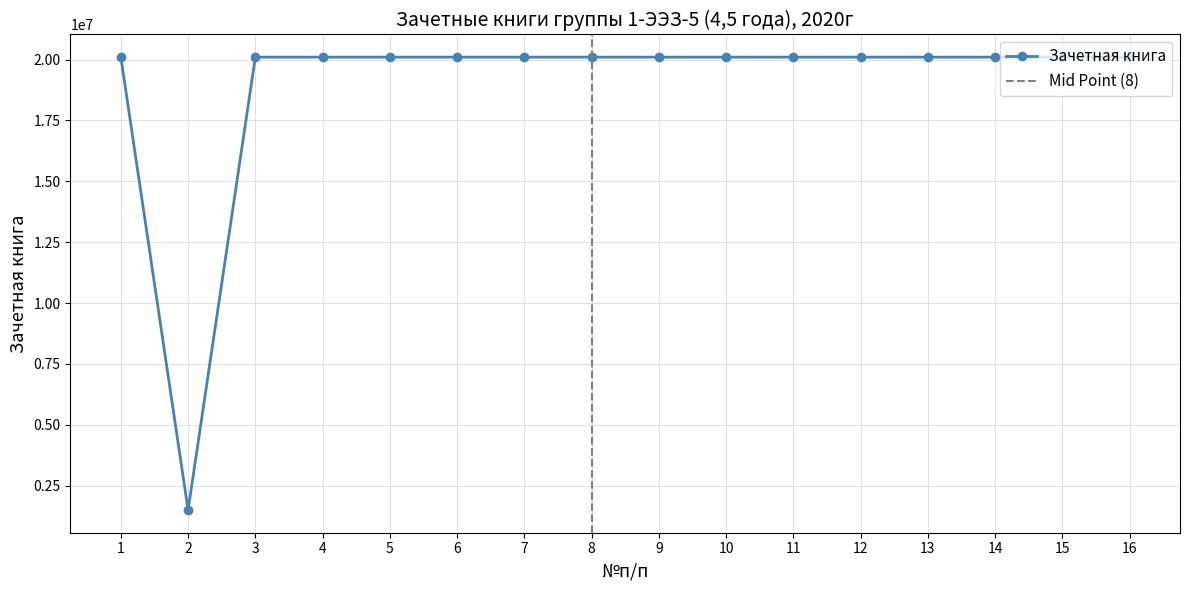

What is the sum of all values?

303011131